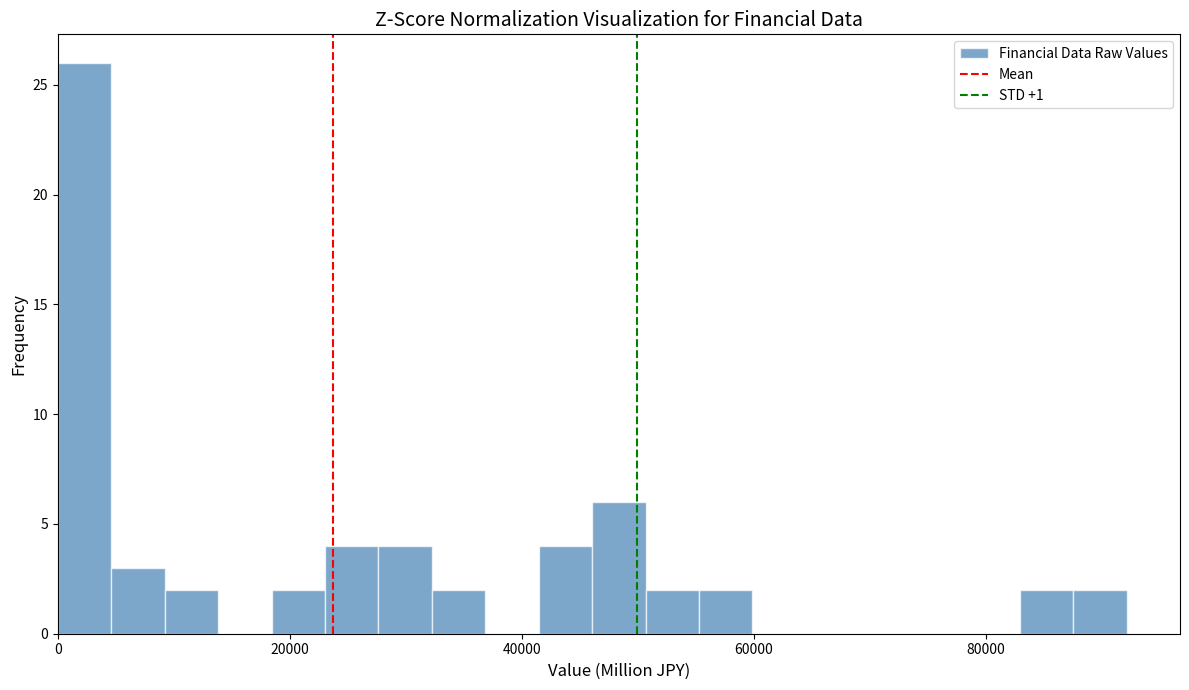

Around what value on the x-axis is the tallest bar? Give the approximate position of its centre, as read against the axis.

2000